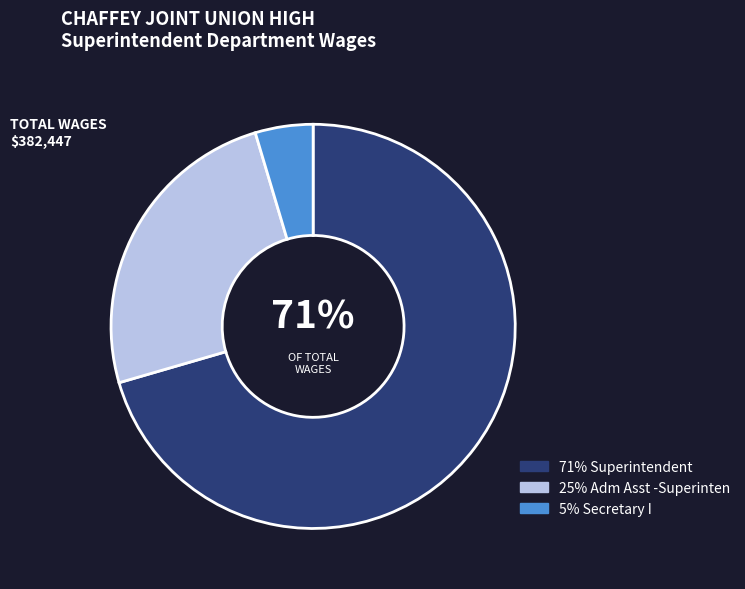

To the nearest percent, what is the average slice percentage?

33%